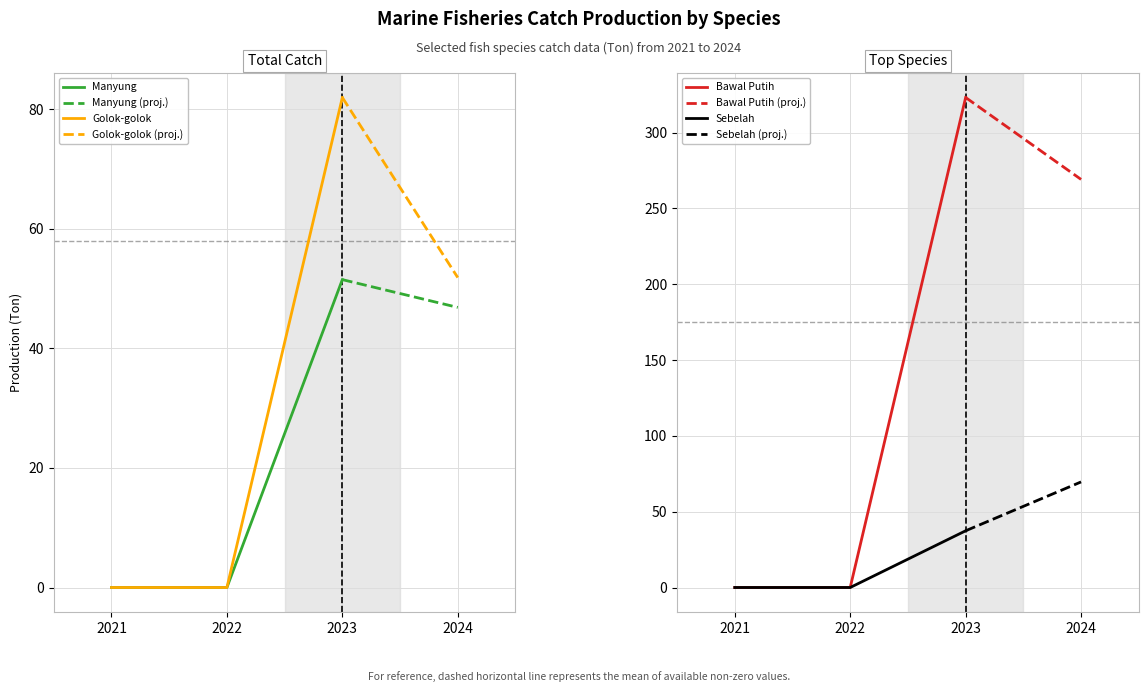

What is the sum of the Bawal Putih values at 2024 and 2021?

269.1